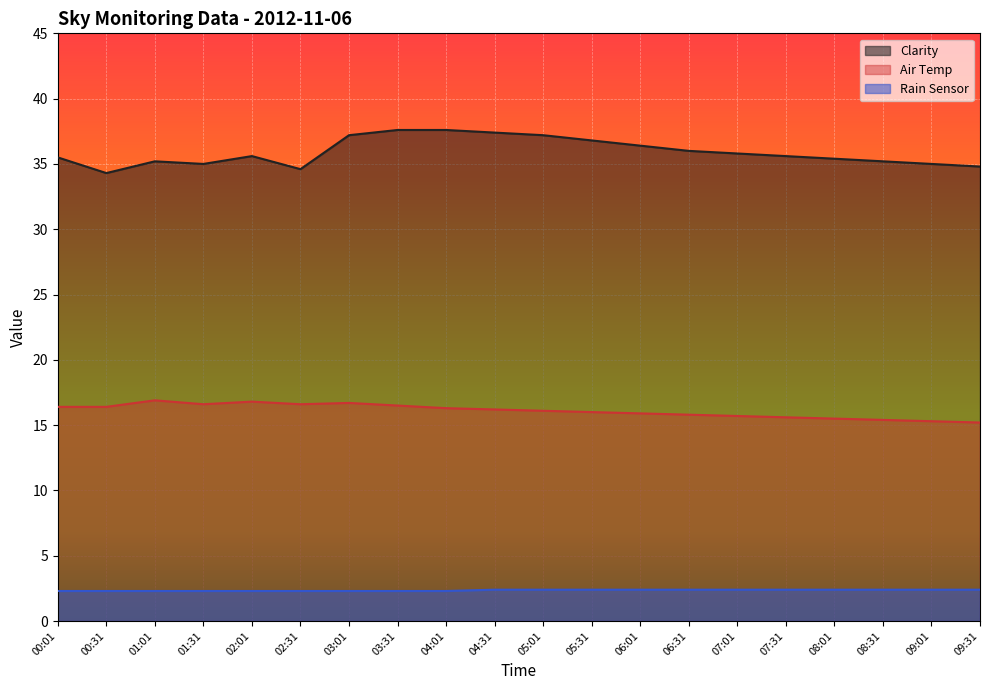

What is the highest value of the Rain Sensor series?

2.4